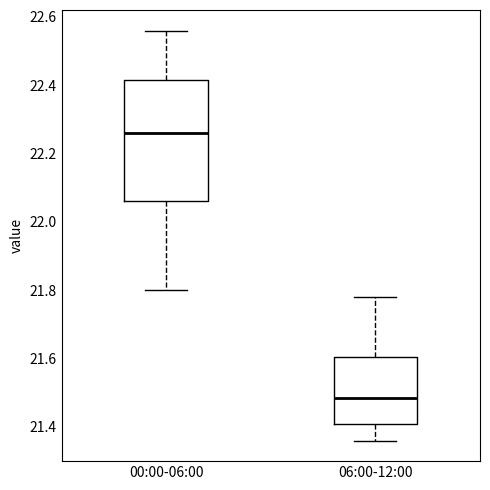

Which box is the tallest, from its lower edge to its upper edge?

00:00-06:00